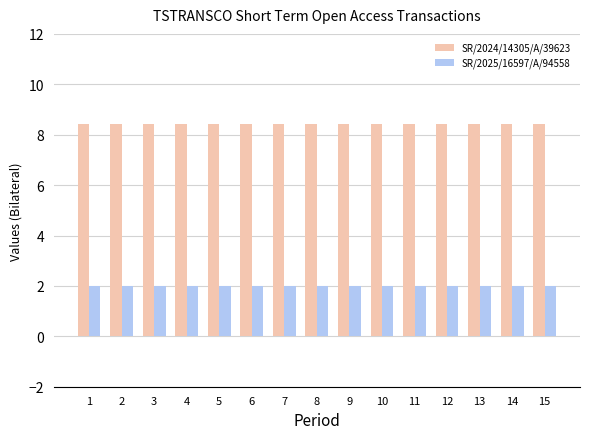

How many bars are there in total?

30